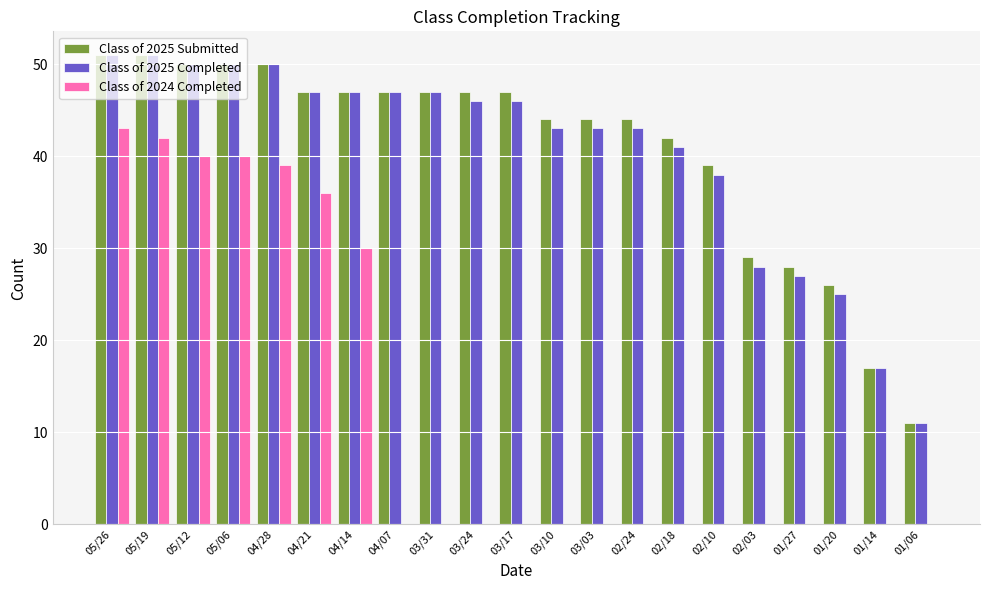

What is the sum of the Class of 2025 Completed values at 04/14 and 05/19?

98